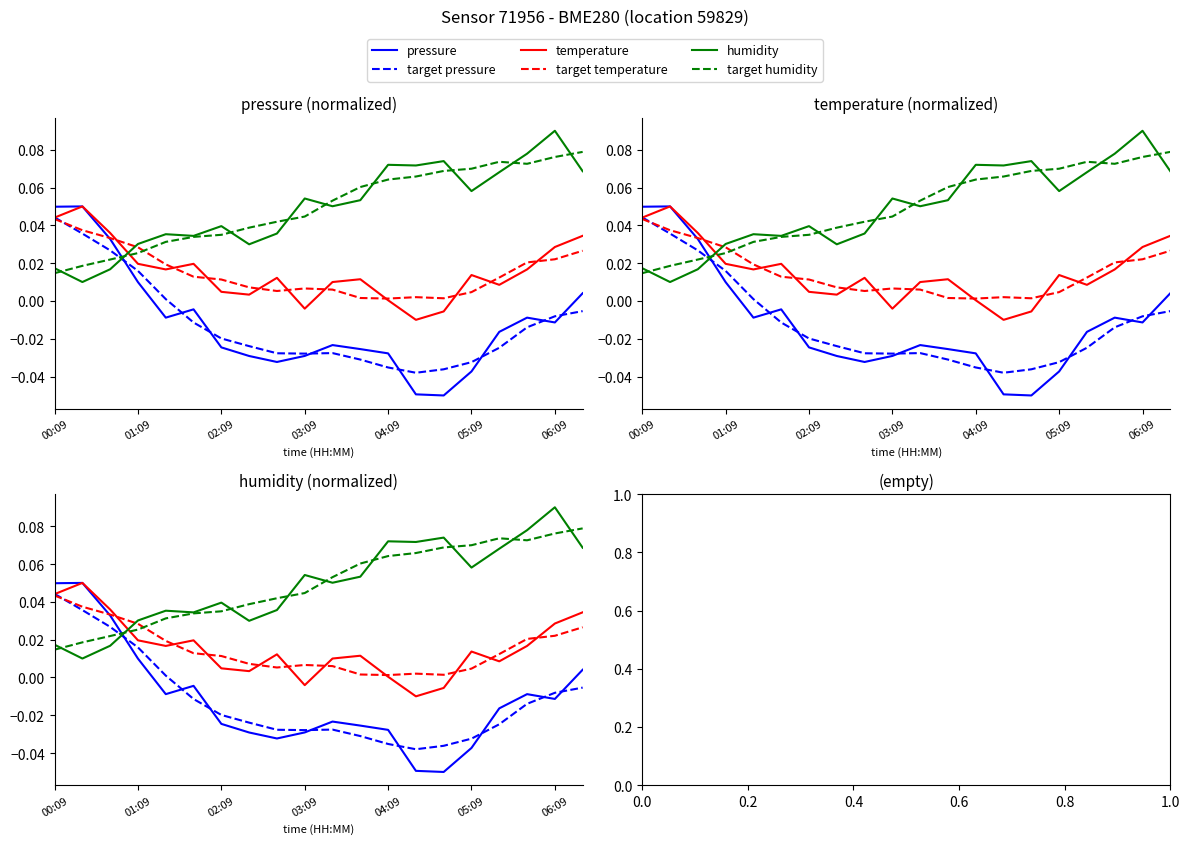

True or false: temperature and pressure cross at least once.

True